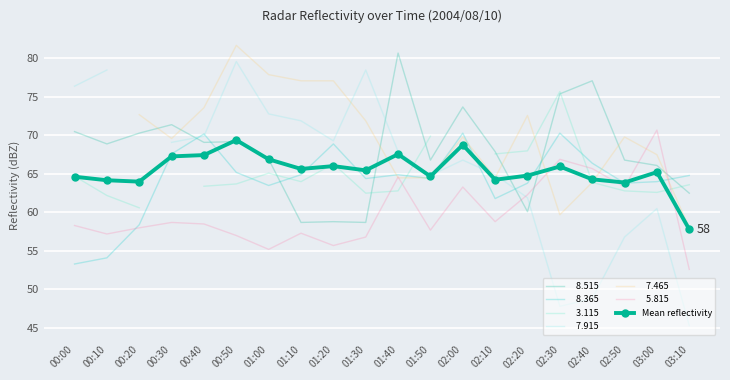

Reading left to right, what are all the values shown in this chart?

00:00=64.6	00:10=64.2	00:20=64.0	00:30=67.3	00:40=67.5	00:50=69.4	01:00=66.9	01:10=65.7	01:20=66.0	01:30=65.5	01:40=67.6	01:50=64.7	02:00=68.8	02:10=64.2	02:20=64.8	02:30=66.0	02:40=64.3	02:50=63.9	03:00=65.2	03:10=57.8